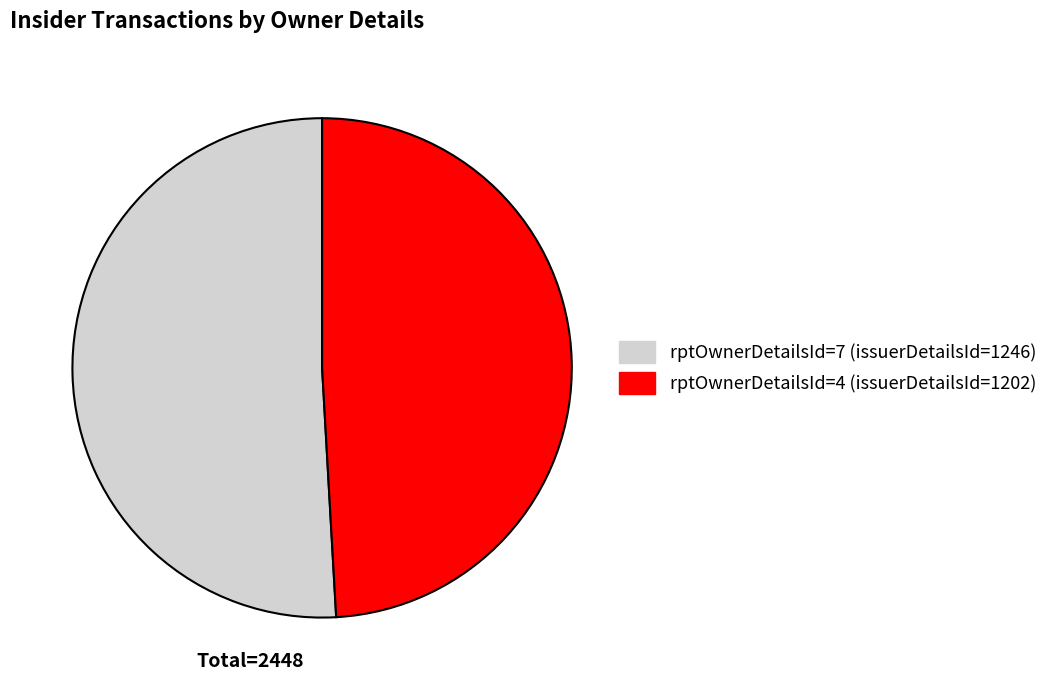

Is there a majority slice in this chart?

Yes